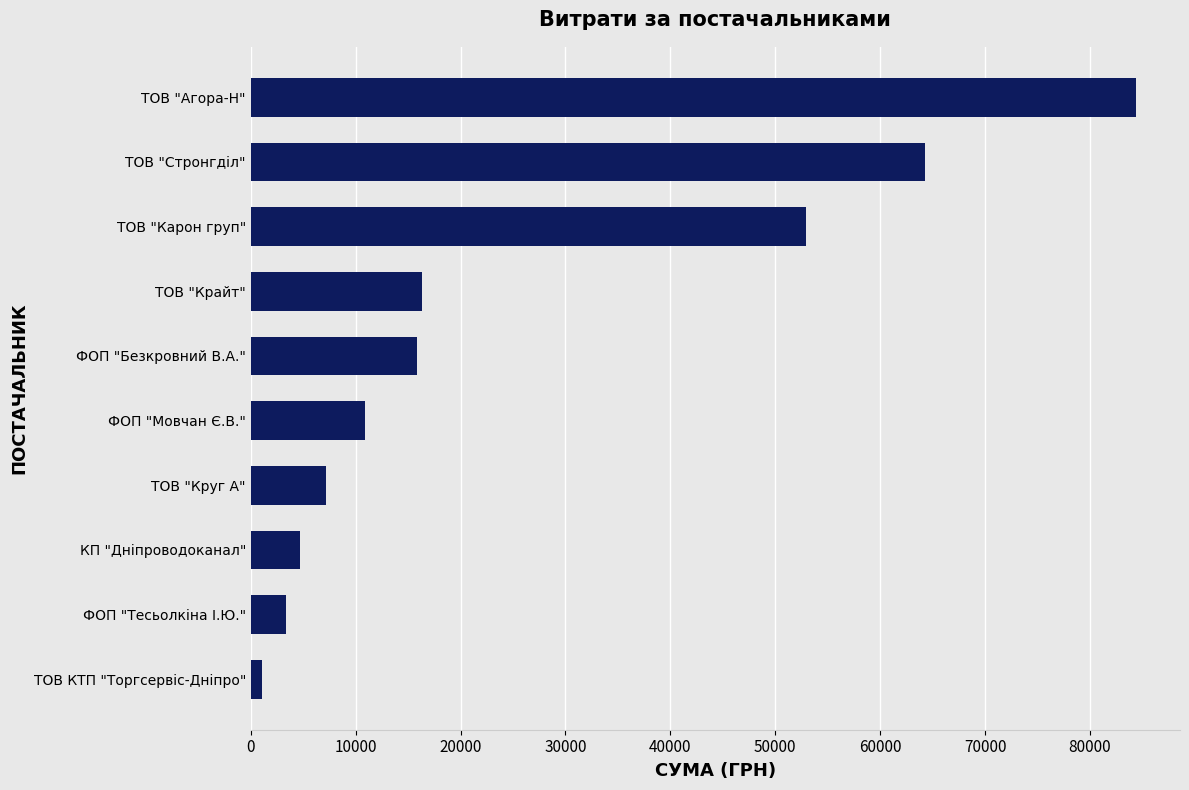

Reading bottom to top, transcribe all the data shown in this chart.

1100.7	3387.1	4730.0	7185.4	10854.2	15849.4	16282.1	52936.8	64293.0	84360.6